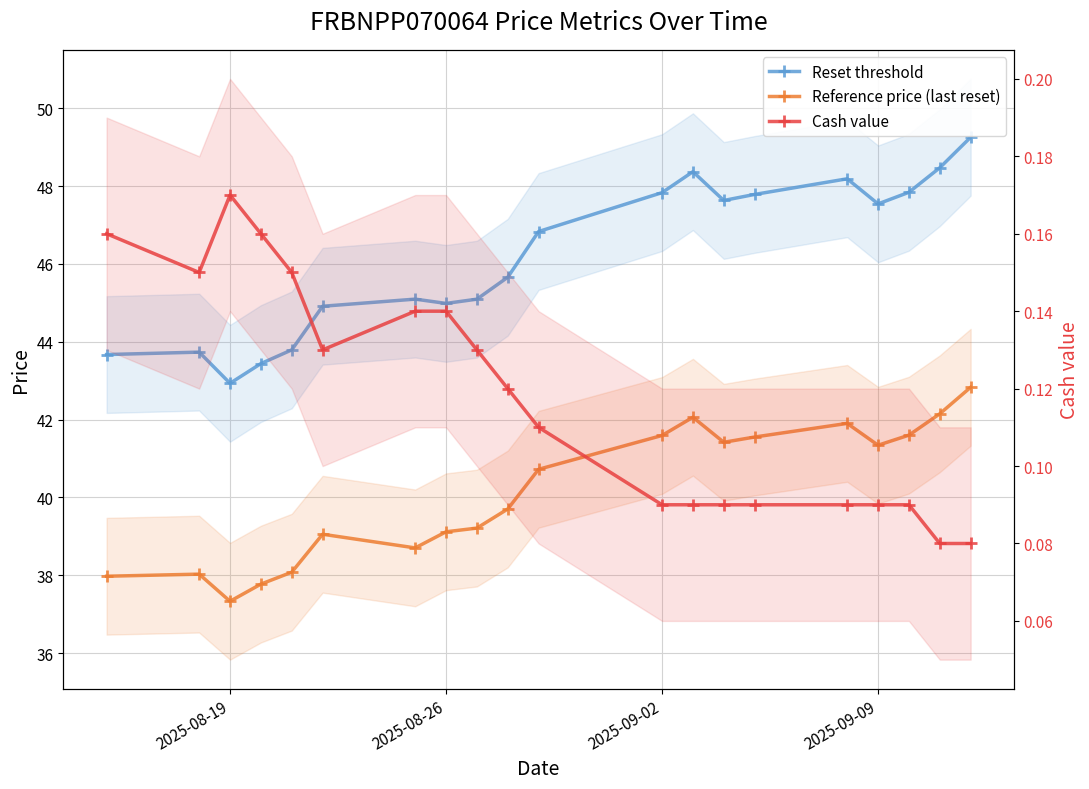

True or false: Cash value and Reference price (last reset) intersect in this chart.

False